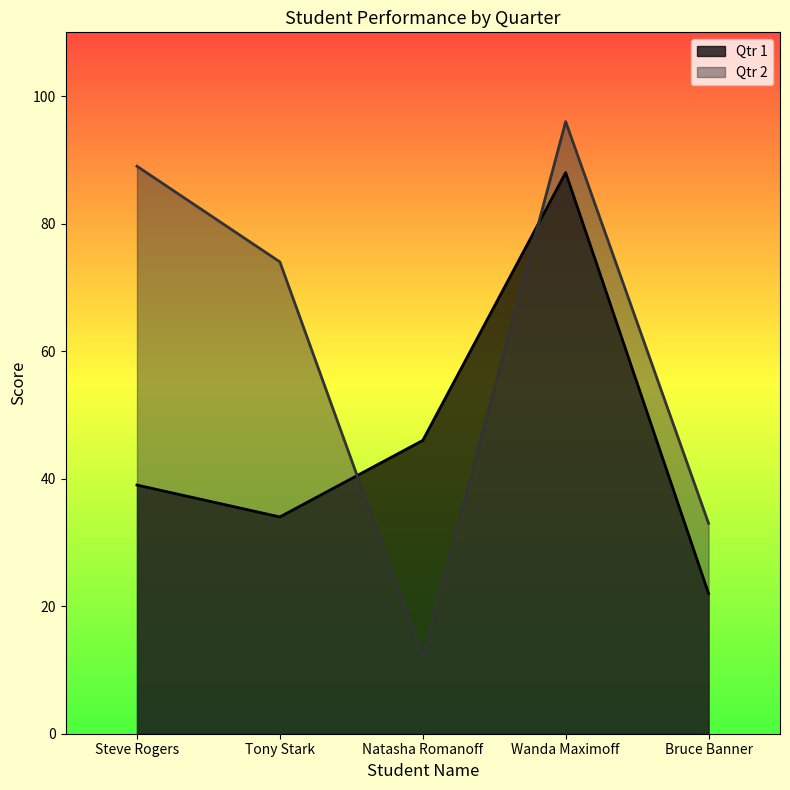

What position from the left is Tony Stark?

2